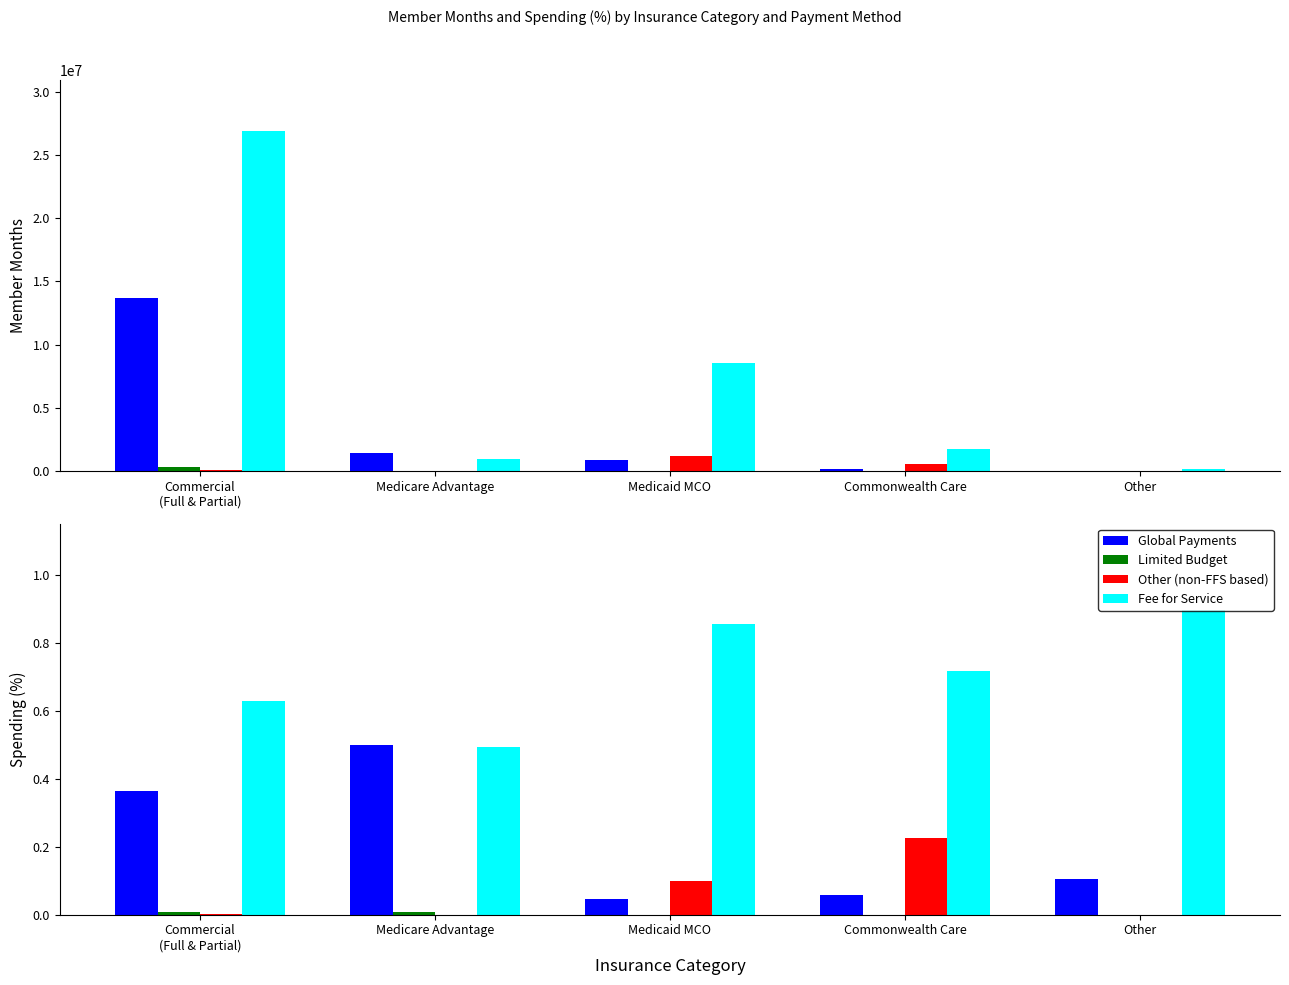

What is the difference between the highest and lowest values at Medicare Advantage?

0.5